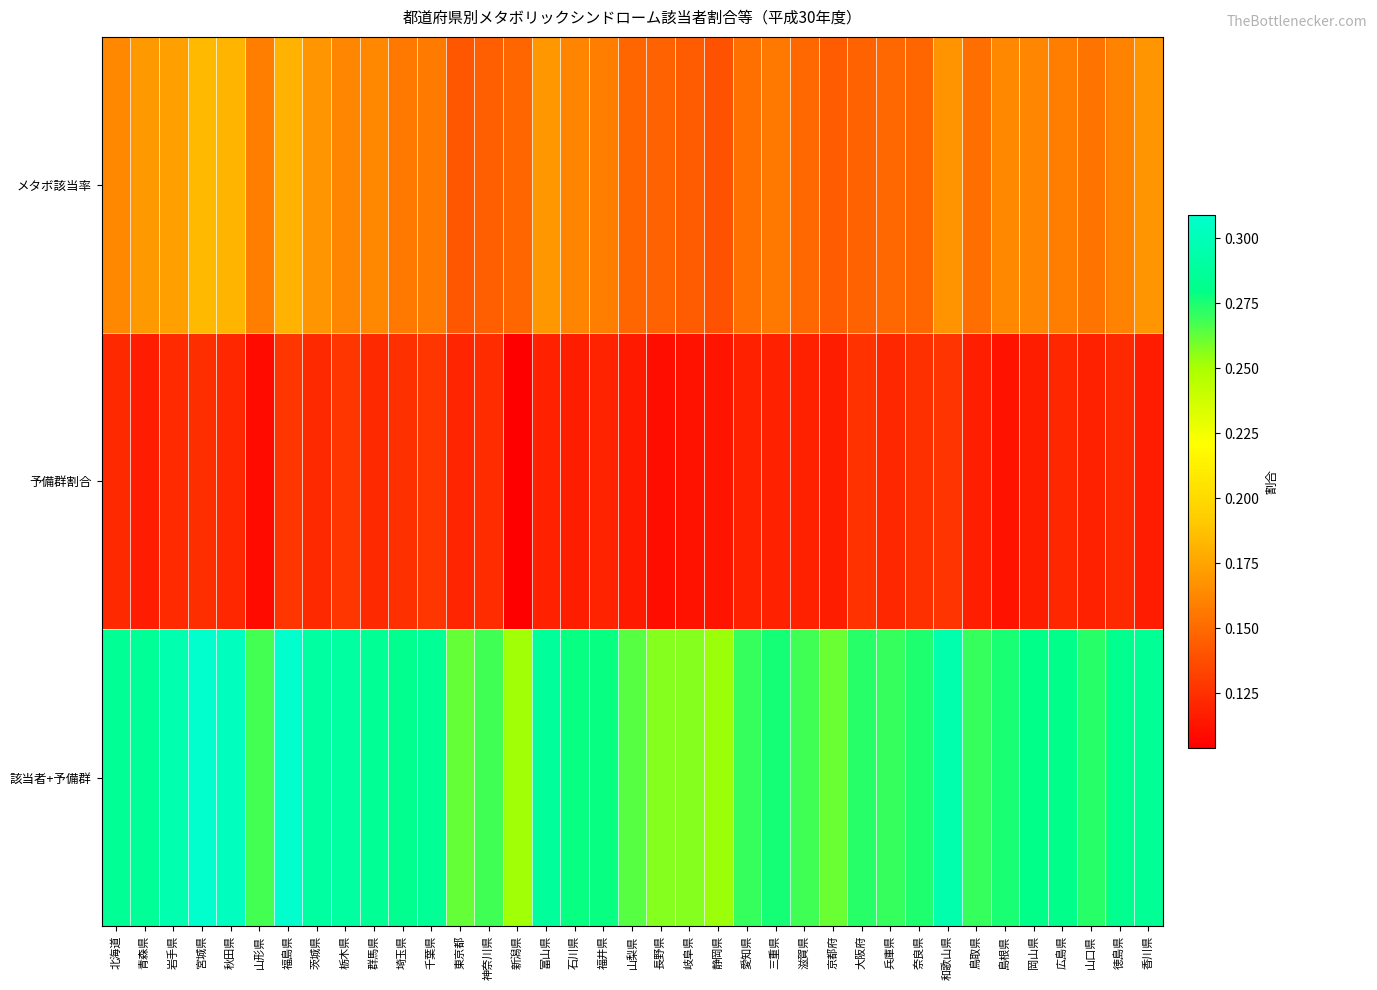

Reading left to right, extract all data points from this chart.

メタボ該当率: 北海道=0.2	青森県=0.2	岩手県=0.2	宮城県=0.2	秋田県=0.2	山形県=0.2	福島県=0.2	茨城県=0.2	栃木県=0.2	群馬県=0.2	埼玉県=0.2	千葉県=0.2	東京都=0.1	神奈川県=0.1	新潟県=0.1	富山県=0.2	石川県=0.2	福井県=0.2	山梨県=0.1	長野県=0.1	岐阜県=0.1	静岡県=0.1	愛知県=0.2	三重県=0.2	滋賀県=0.1	京都府=0.1	大阪府=0.1	兵庫県=0.1	奈良県=0.1	和歌山県=0.2	鳥取県=0.2	島根県=0.2	岡山県=0.2	広島県=0.2	山口県=0.2	徳島県=0.2	香川県=0.2
予備群割合: 北海道=0.1	青森県=0.1	岩手県=0.1	宮城県=0.1	秋田県=0.1	山形県=0.1	福島県=0.1	茨城県=0.1	栃木県=0.1	群馬県=0.1	埼玉県=0.1	千葉県=0.1	東京都=0.1	神奈川県=0.1	新潟県=0.1	富山県=0.1	石川県=0.1	福井県=0.1	山梨県=0.1	長野県=0.1	岐阜県=0.1	静岡県=0.1	愛知県=0.1	三重県=0.1	滋賀県=0.1	京都府=0.1	大阪府=0.1	兵庫県=0.1	奈良県=0.1	和歌山県=0.1	鳥取県=0.1	島根県=0.1	岡山県=0.1	広島県=0.1	山口県=0.1	徳島県=0.1	香川県=0.1
該当者+予備群: 北海道=0.3	青森県=0.3	岩手県=0.3	宮城県=0.3	秋田県=0.3	山形県=0.3	福島県=0.3	茨城県=0.3	栃木県=0.3	群馬県=0.3	埼玉県=0.3	千葉県=0.3	東京都=0.3	神奈川県=0.3	新潟県=0.3	富山県=0.3	石川県=0.3	福井県=0.3	山梨県=0.3	長野県=0.3	岐阜県=0.3	静岡県=0.3	愛知県=0.3	三重県=0.3	滋賀県=0.3	京都府=0.3	大阪府=0.3	兵庫県=0.3	奈良県=0.3	和歌山県=0.3	鳥取県=0.3	島根県=0.3	岡山県=0.3	広島県=0.3	山口県=0.3	徳島県=0.3	香川県=0.3